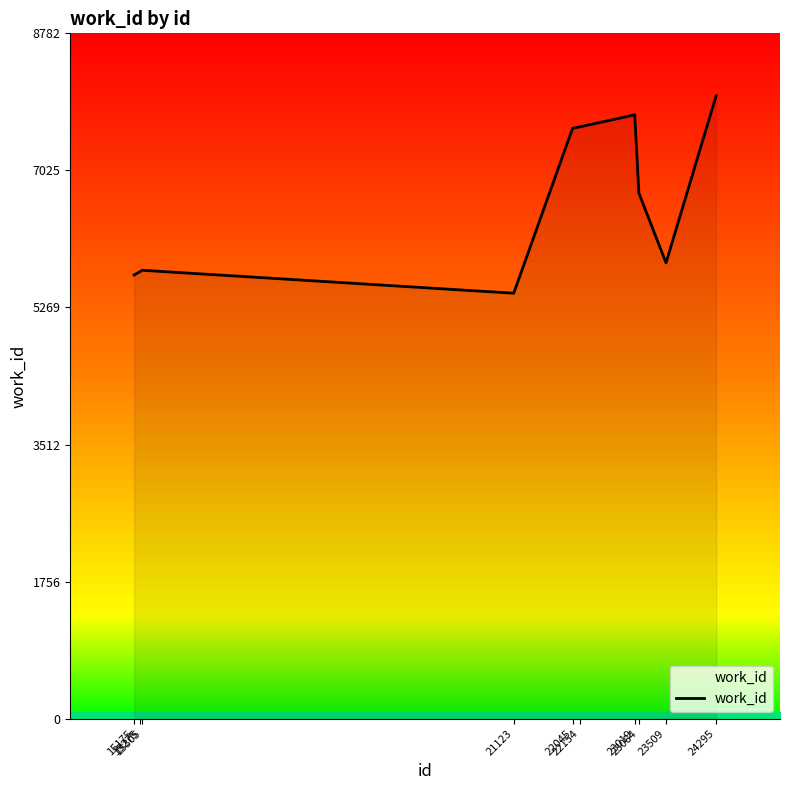

Reading left to right, what are all the values shown in this chart?

5686	5732	5746	5452	7566	7583	7738	6736	5841	7984